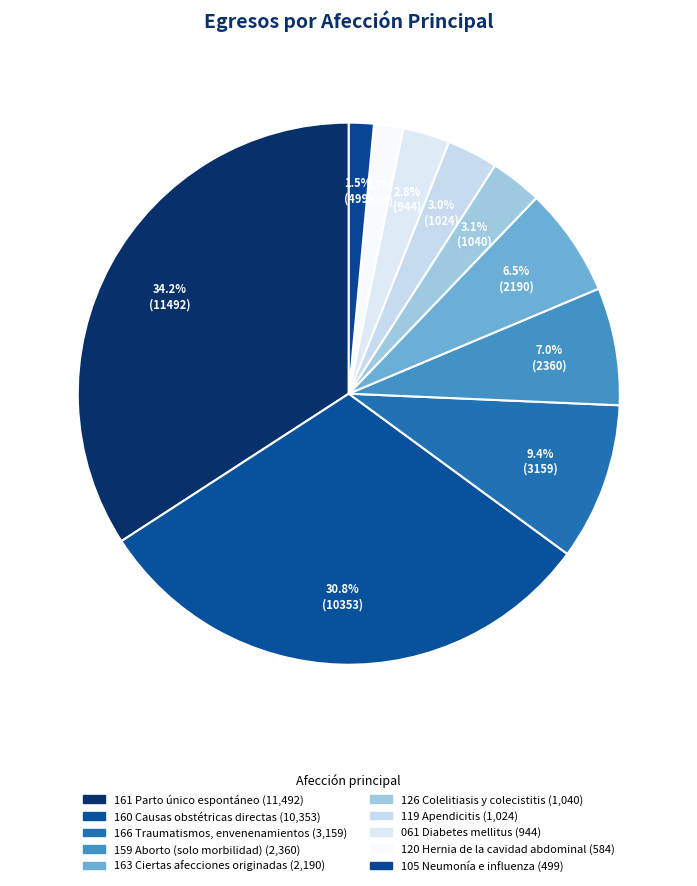

How many slices are in this pie chart?

10